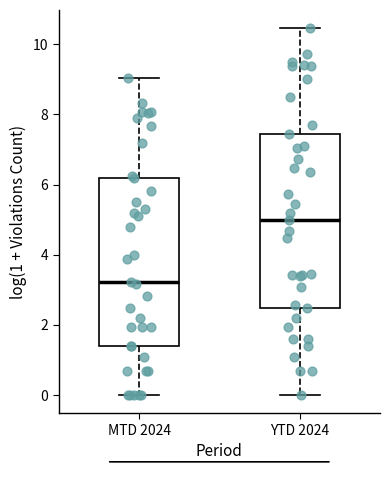

Where does the median line of the box for YTD 2024 sit on the y-axis? The values are not printed on the chart, so give them approximately, as read against the axis.

5.0